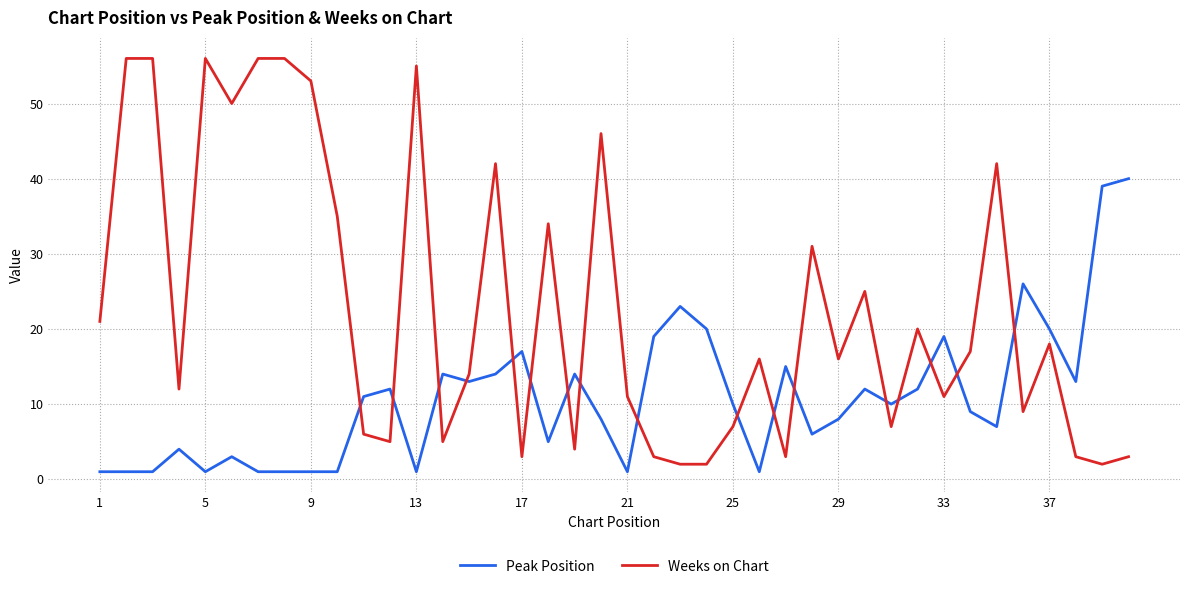

Which series has the largest range (max minus min)?

Weeks on Chart